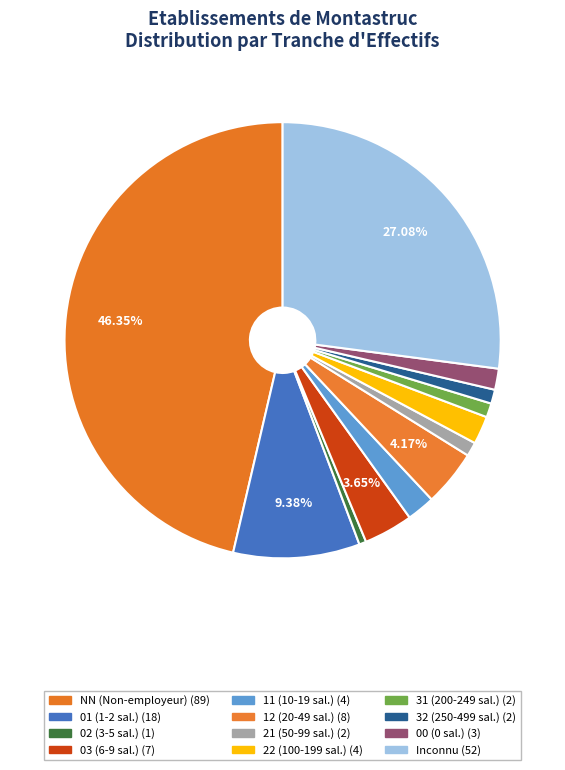

How many segments does this pie chart have?

12